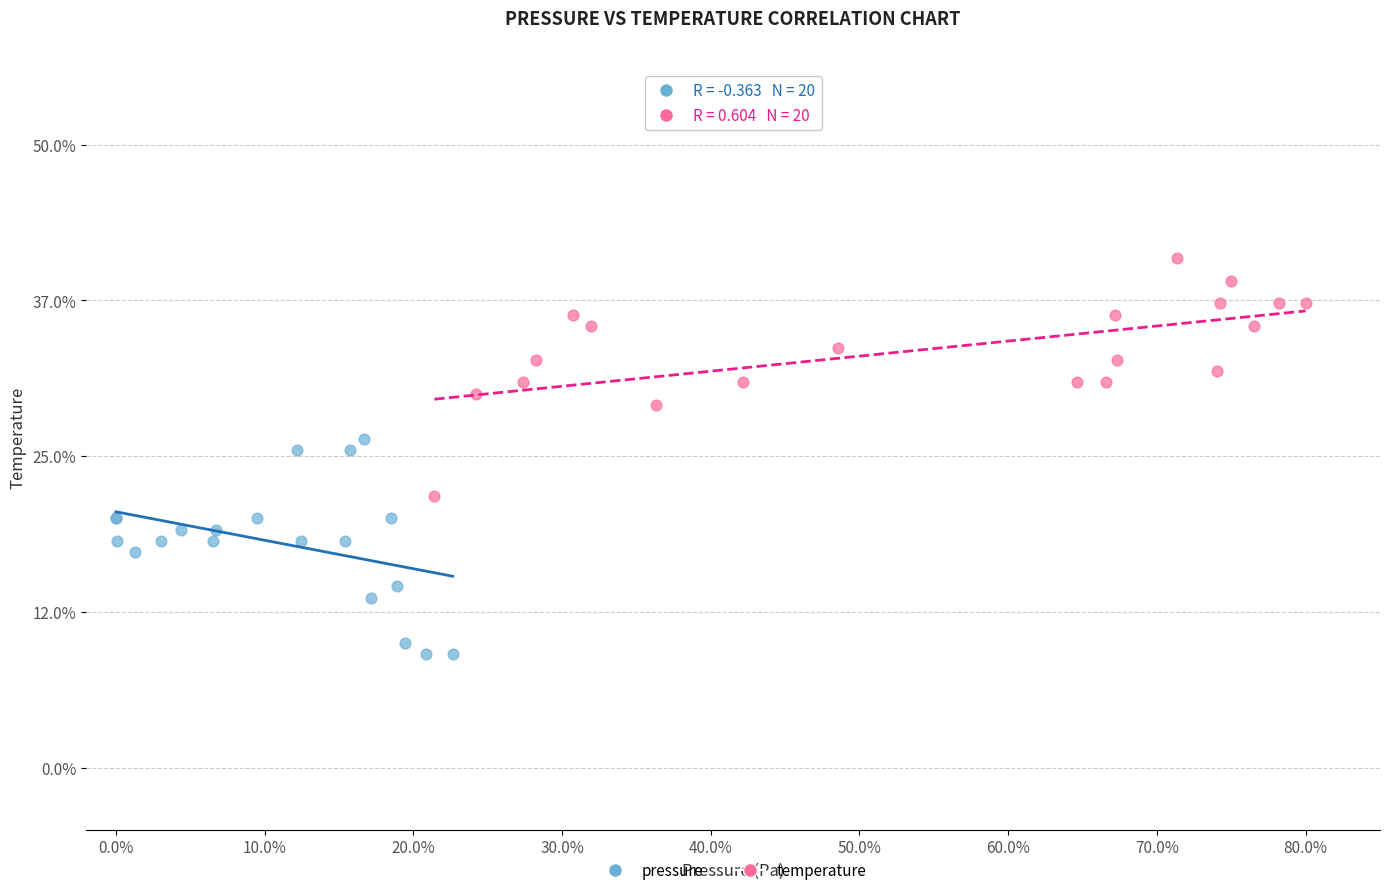

Which series contains the lowest Y value?

pressure